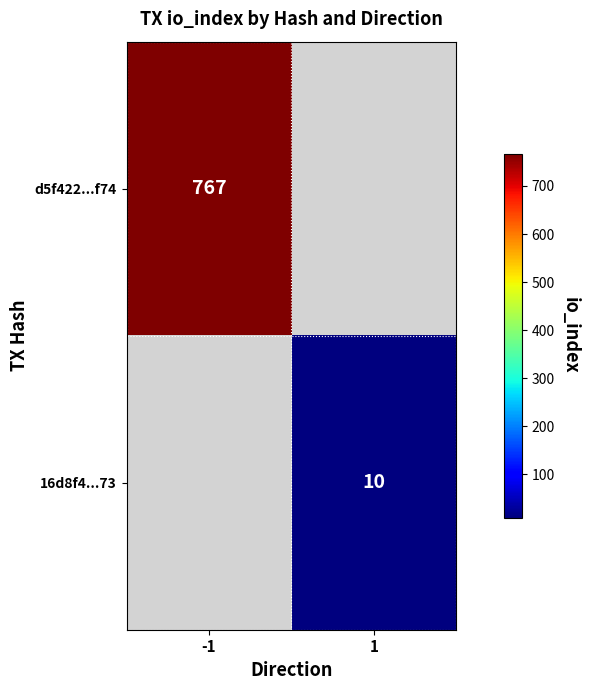

True or false: d5f422...f74 has a value of 767 at -1.

True